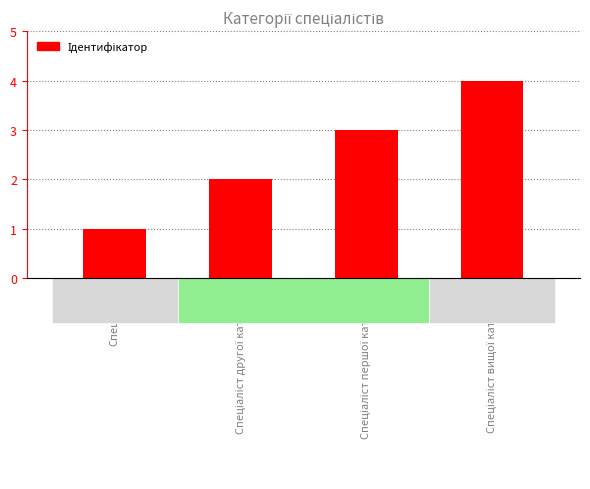

What is the greatest value displayed?

4